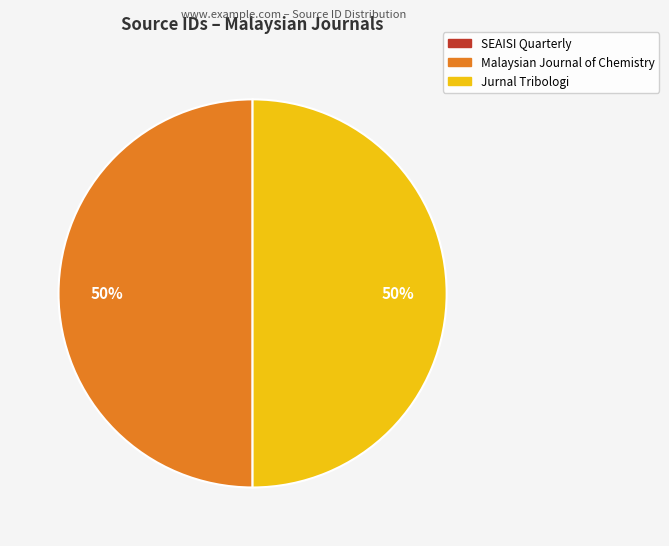

Do Jurnal Tribologi and Malaysian Journal of Chemistry together represent more than half of the pie?

Yes